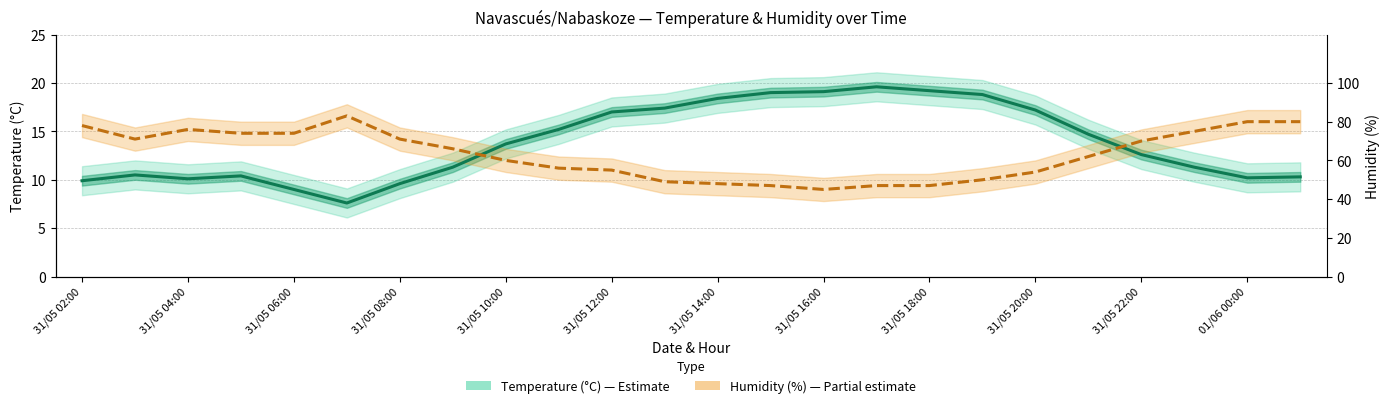

Is this an area chart (filled region under the line)?

No